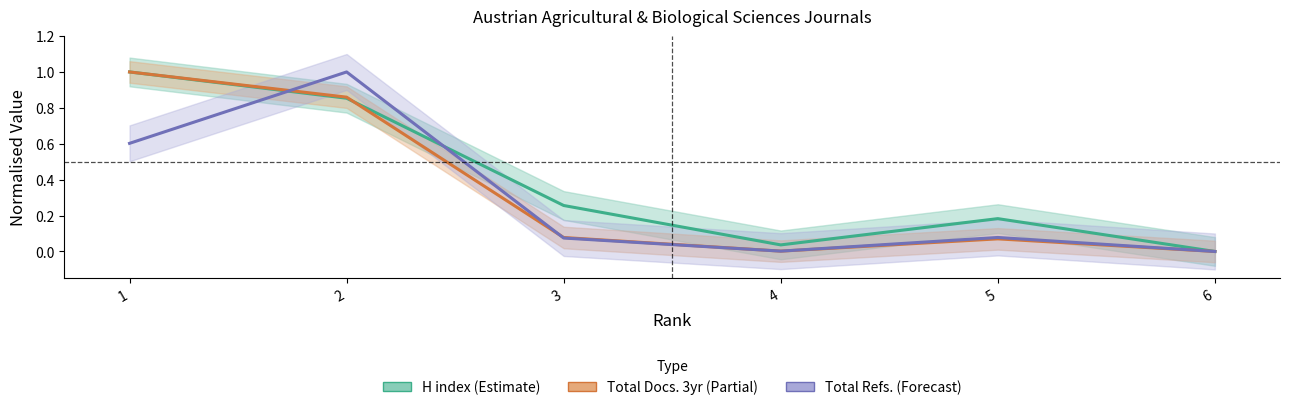

What is the difference between the Total Refs. values at 2 and 6?

1.0